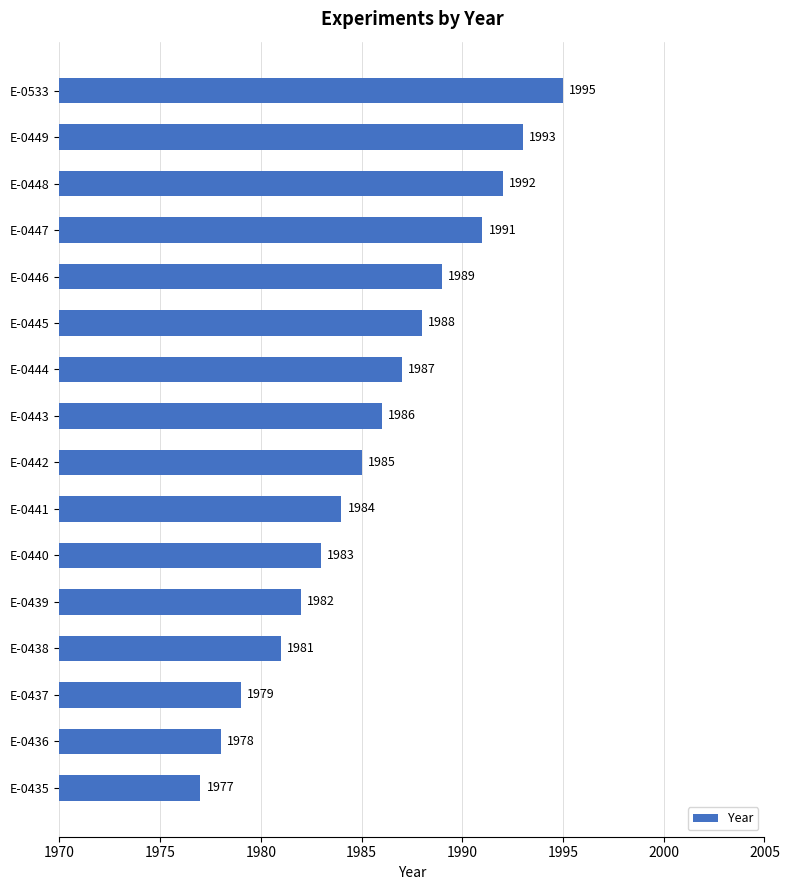

Which category has the highest value across all series?

E-0533